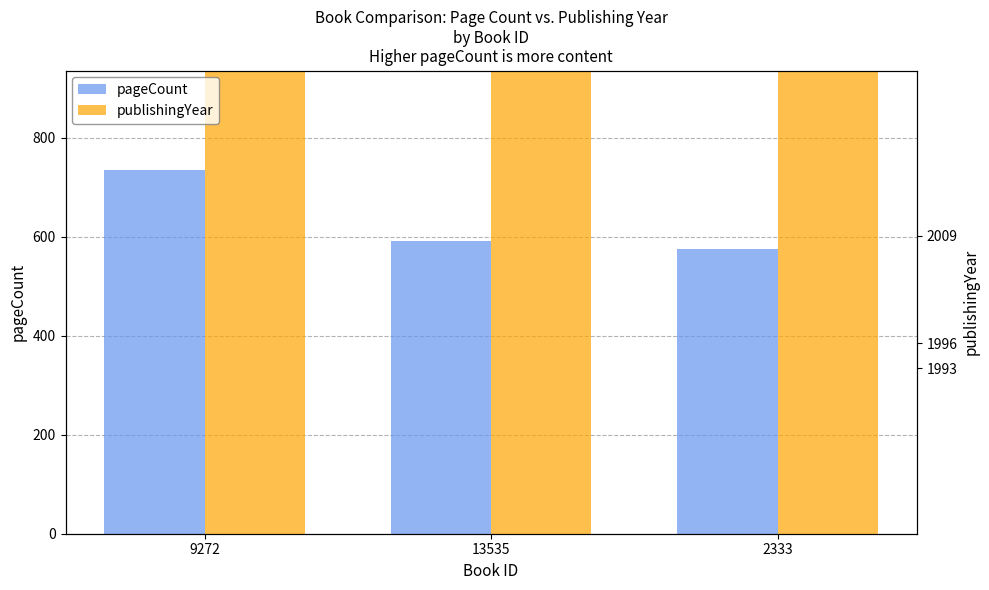

At which category does the chart reach its minimum across all series?

2333